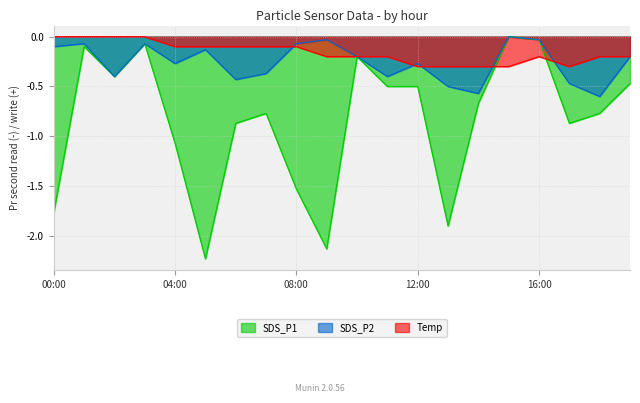

Which series has the largest total across all categories?

Temp